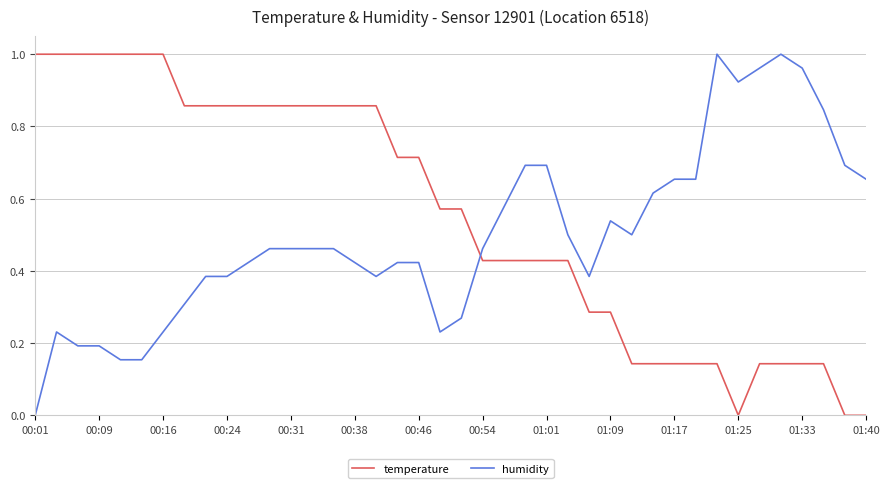

How many times do temperature and humidity cross each other?

1